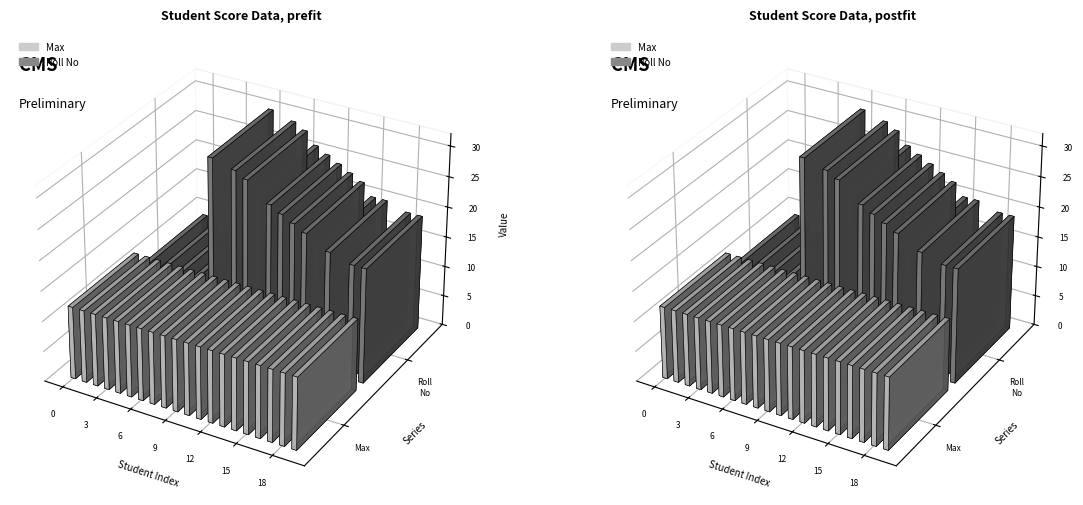

Does the chart contain any negative values?

No